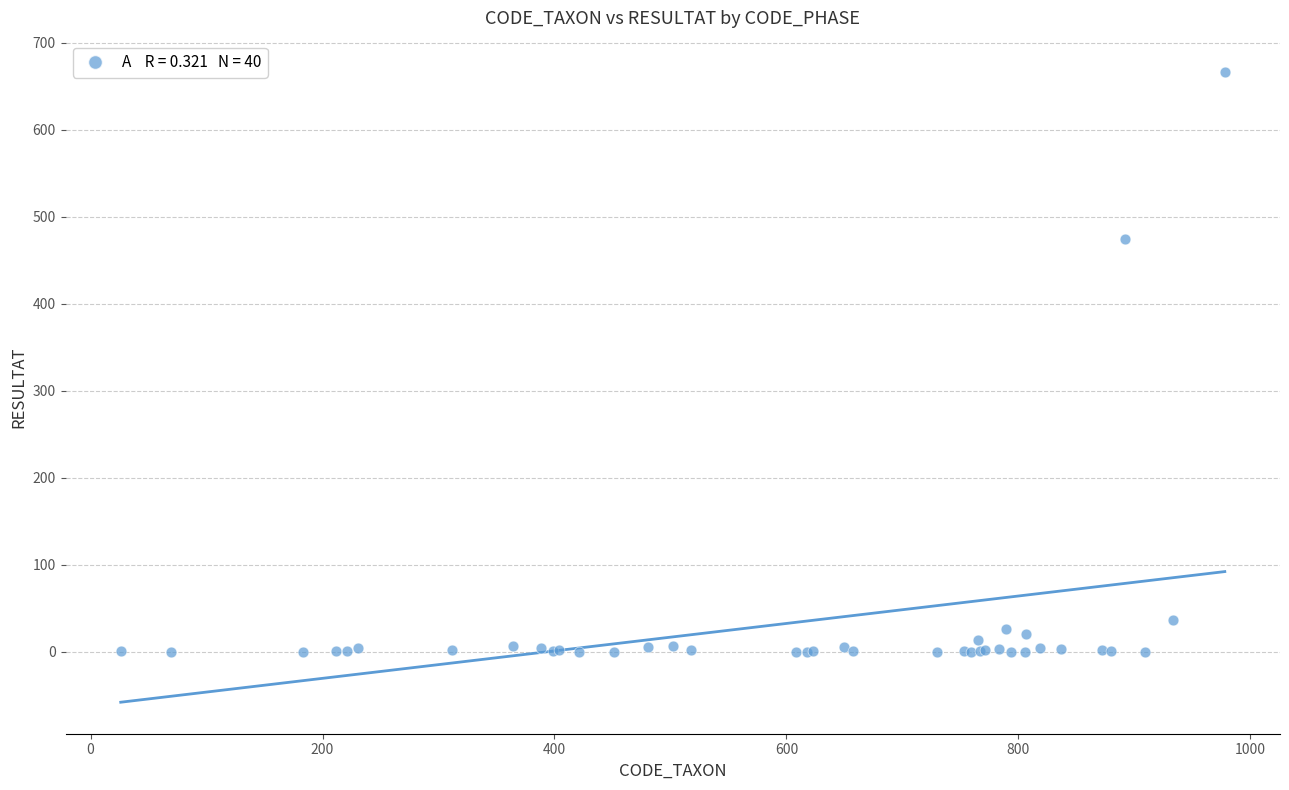

What Y value in the scatter plot is closest to 333?

474